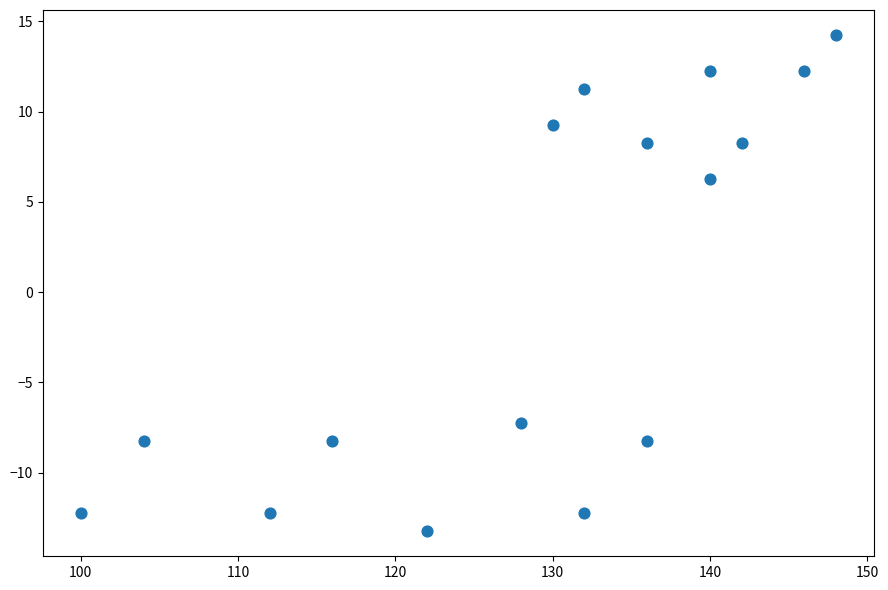

What is the range of X values (max minus min)?

48.0